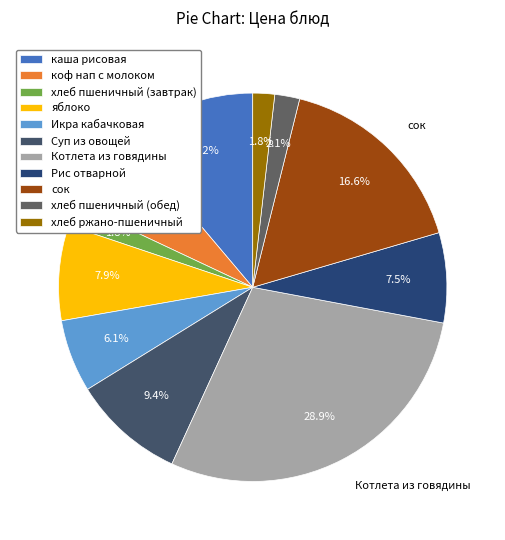

To the nearest percent, what portion does хлеб ржано-пшеничный represent?

2%